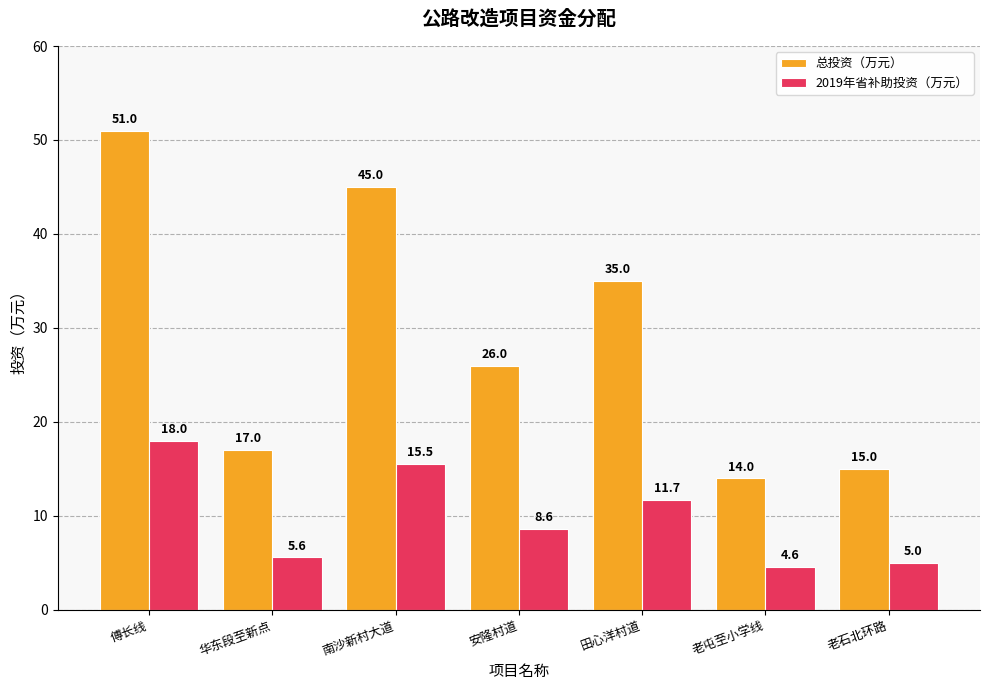

What is the label of the 7th bar from the left?

老石北环路